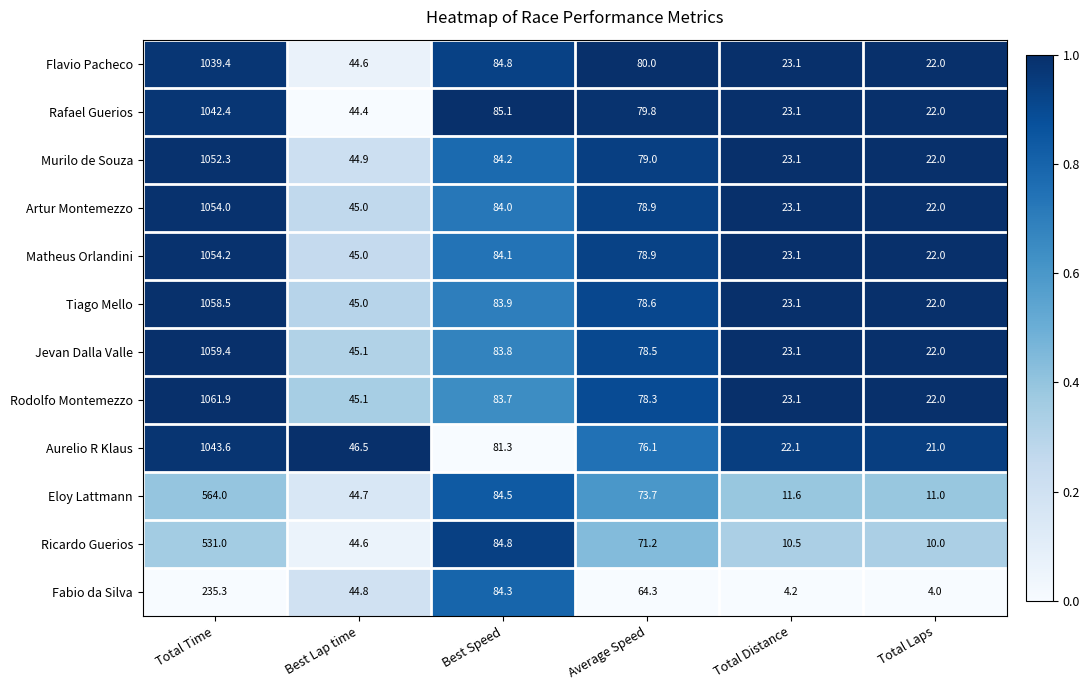

At which category does the chart reach its peak across all series?

Total Time